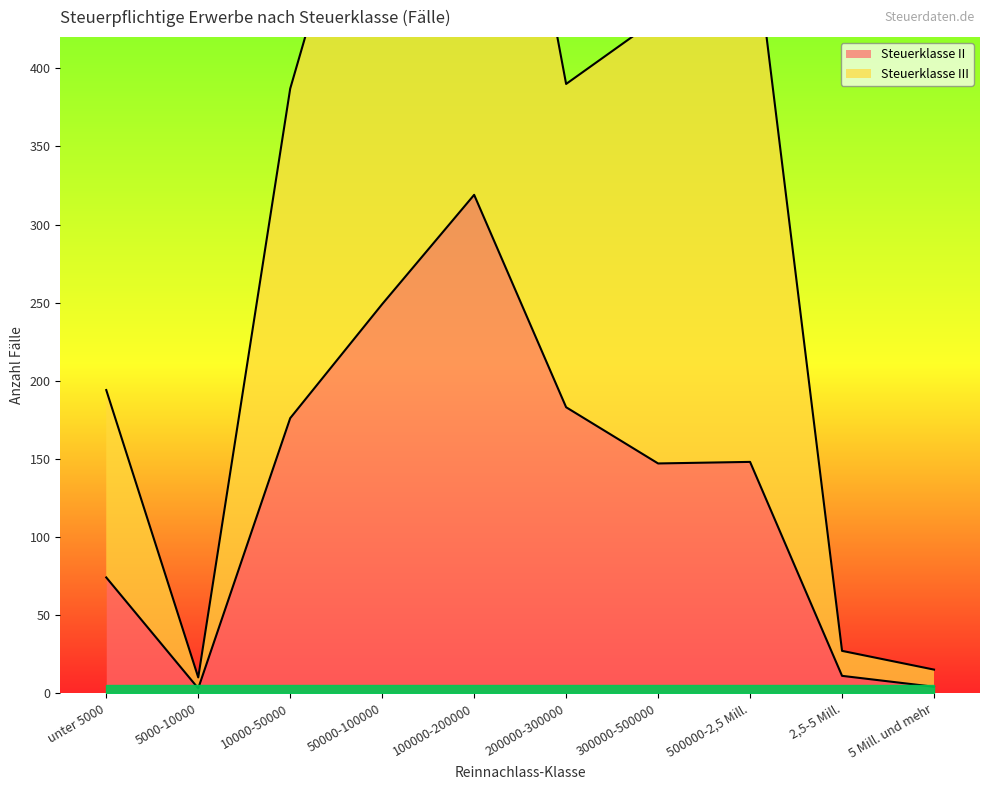

Where is the first local minimum for Steuerklasse III?

5000-10000